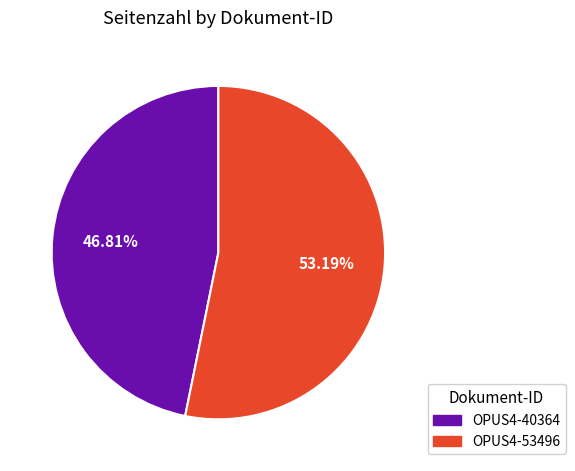

The OPUS4-53496 slice represents 47% of the pie. True or false?

False